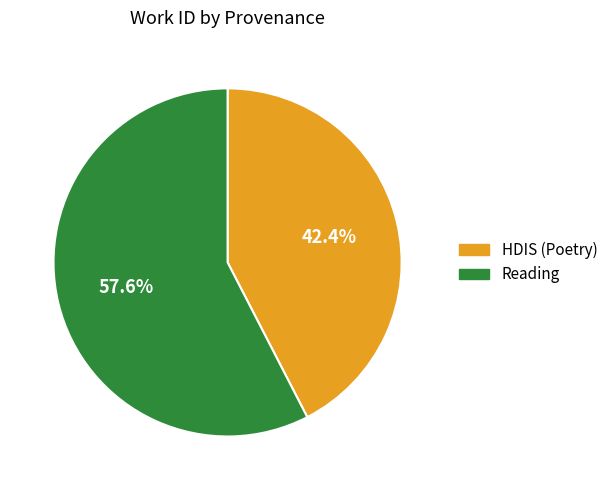

Is Reading the majority of the pie?

Yes